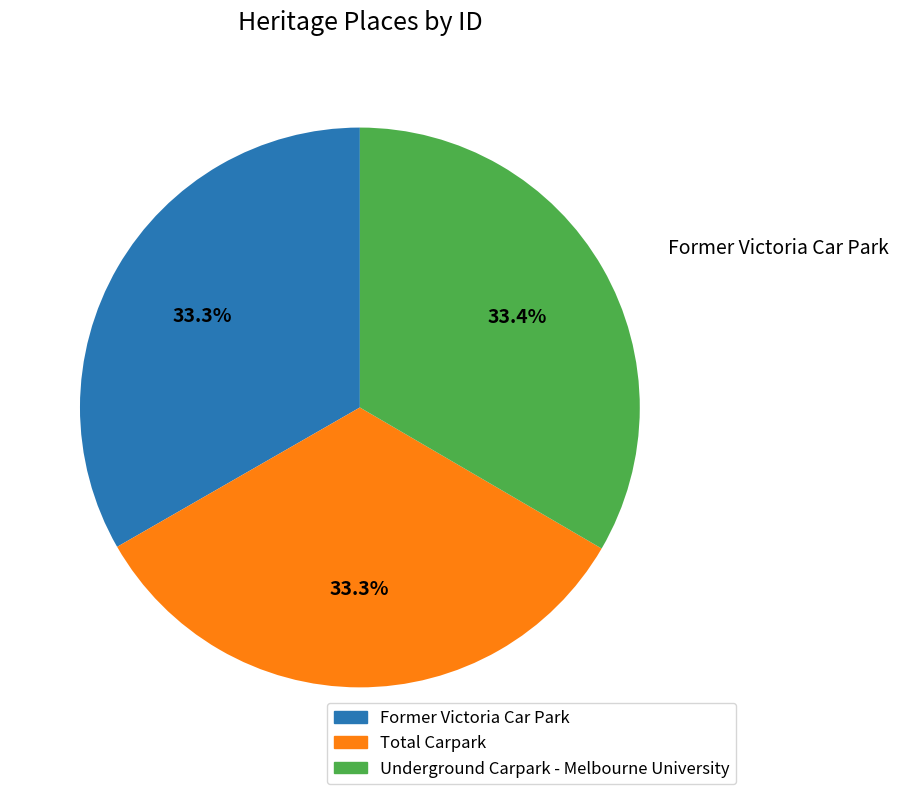

Does Former Victoria Car Park account for over 50% of the chart?

No